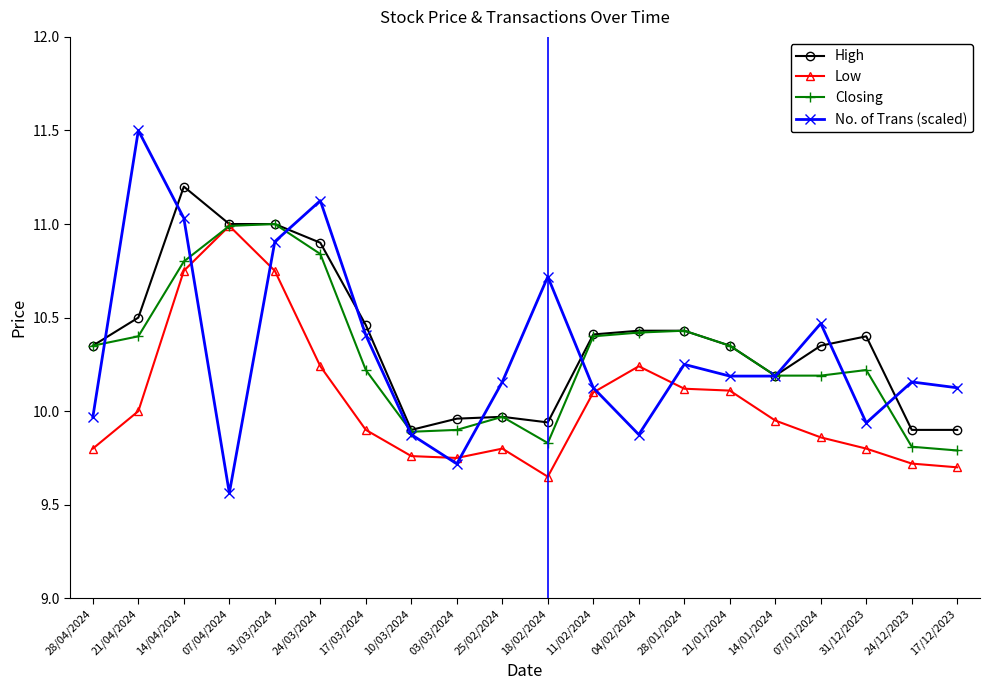

What is the spread (max minus min) of values at 28/01/2024?

0.3